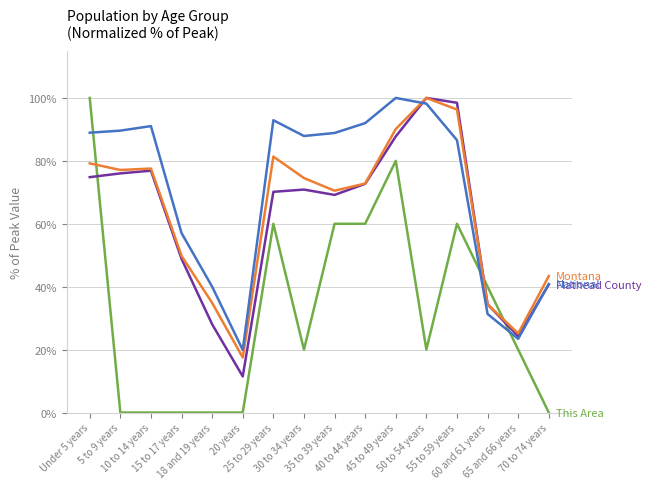

What position from the left is 70 to 74 years?

16